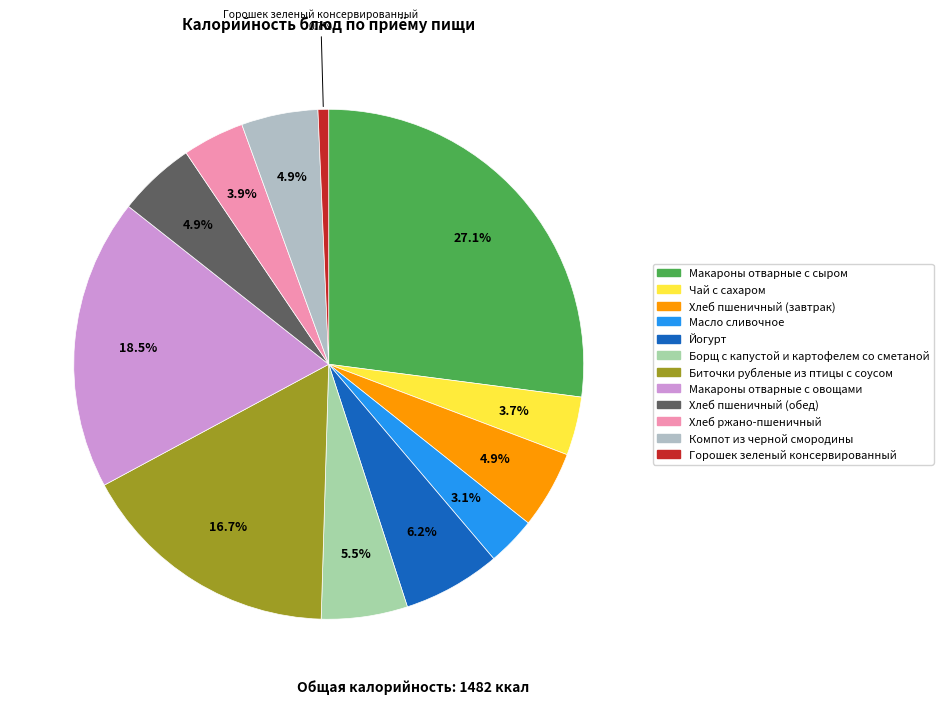

True or false: Биточки рубленые из птицы с соусом accounts for 28% of the total.

False